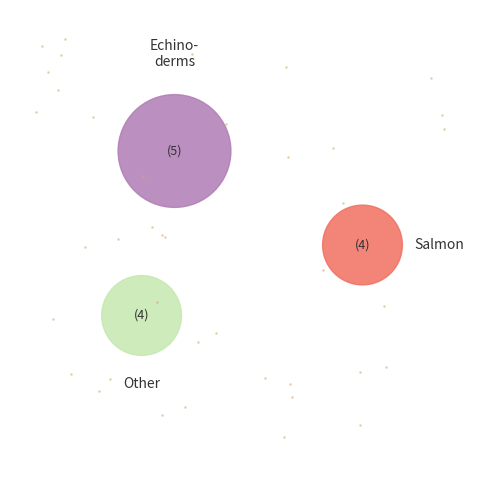

Count the number of slices in the pie.

3